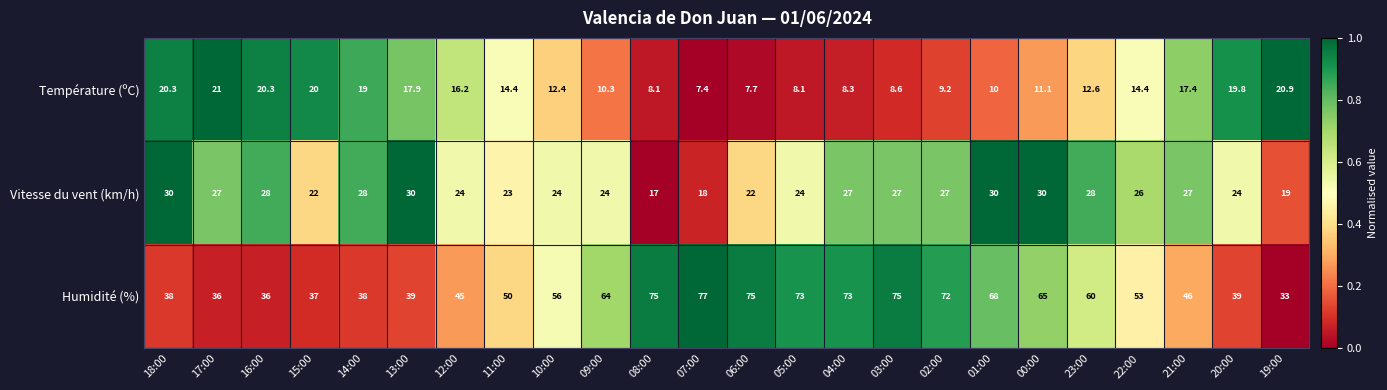

What is the sum of the Vitesse du vent (km/h) values at 23:00 and 12:00?

52.0